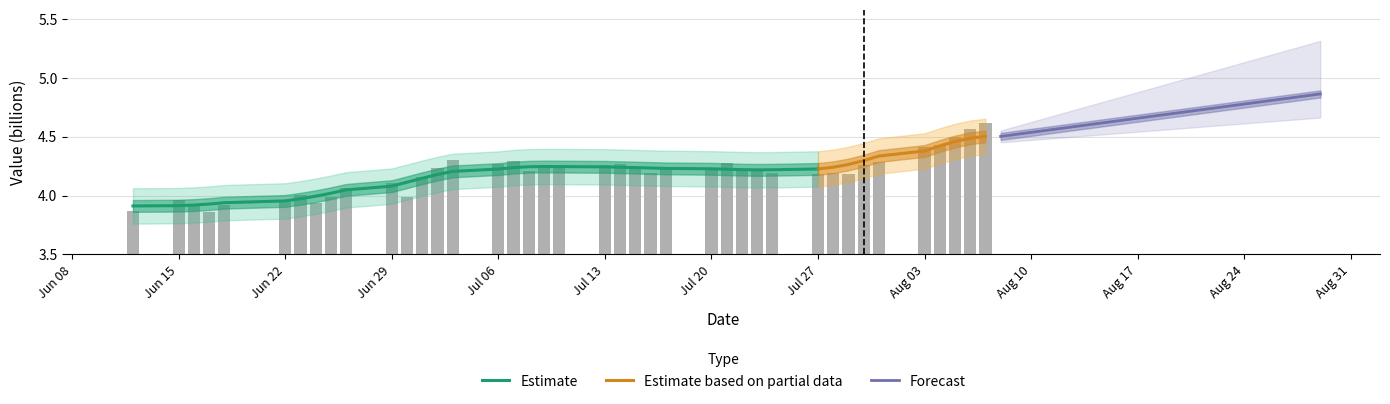

What is the difference between the maximum and minimum values?

0.7